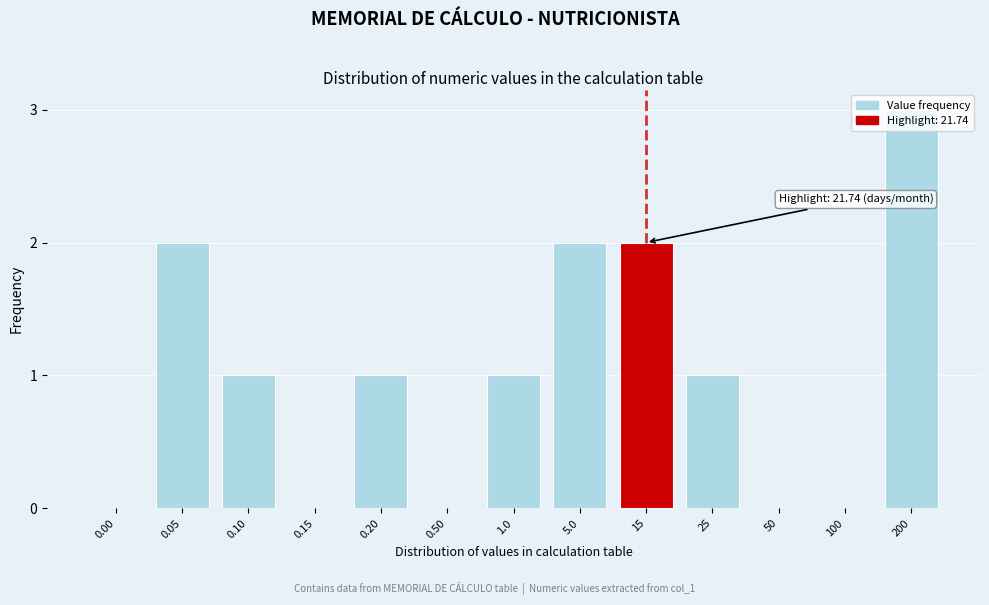

Between 100 and 25, which is larger?

25